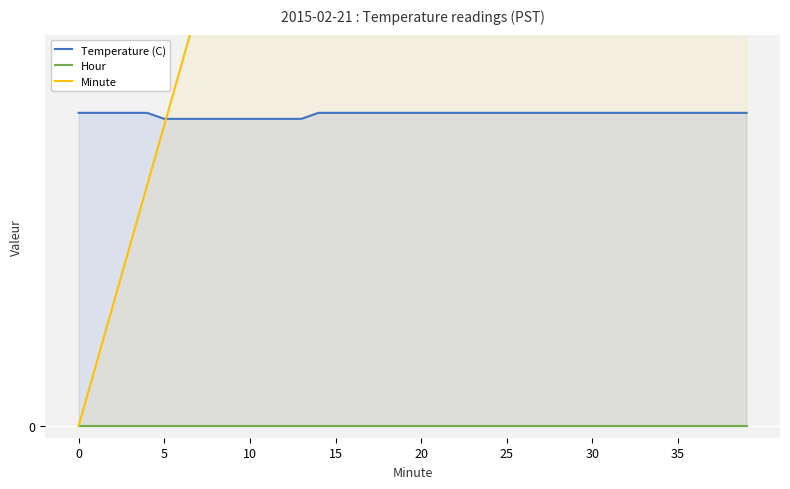

Between 27 and 0, which is larger?

27